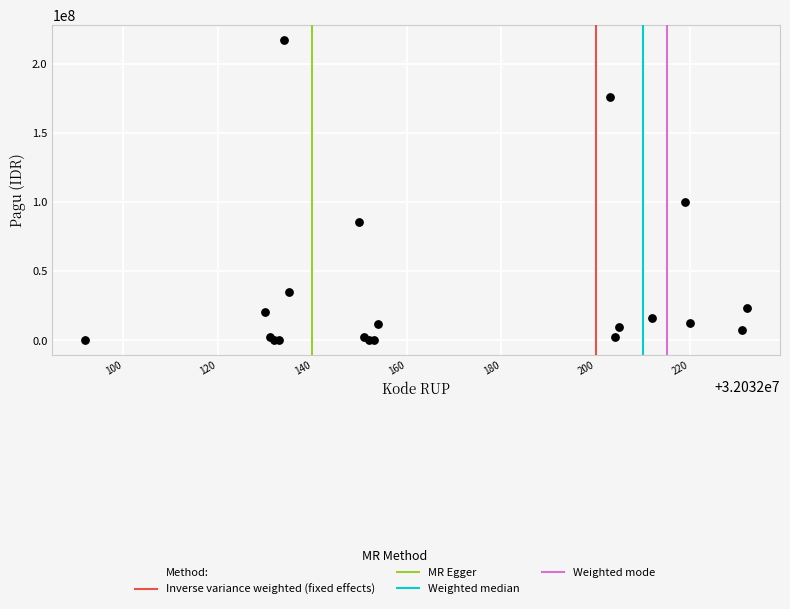

What Y value in the scatter plot is closest to 108800000?

99958000